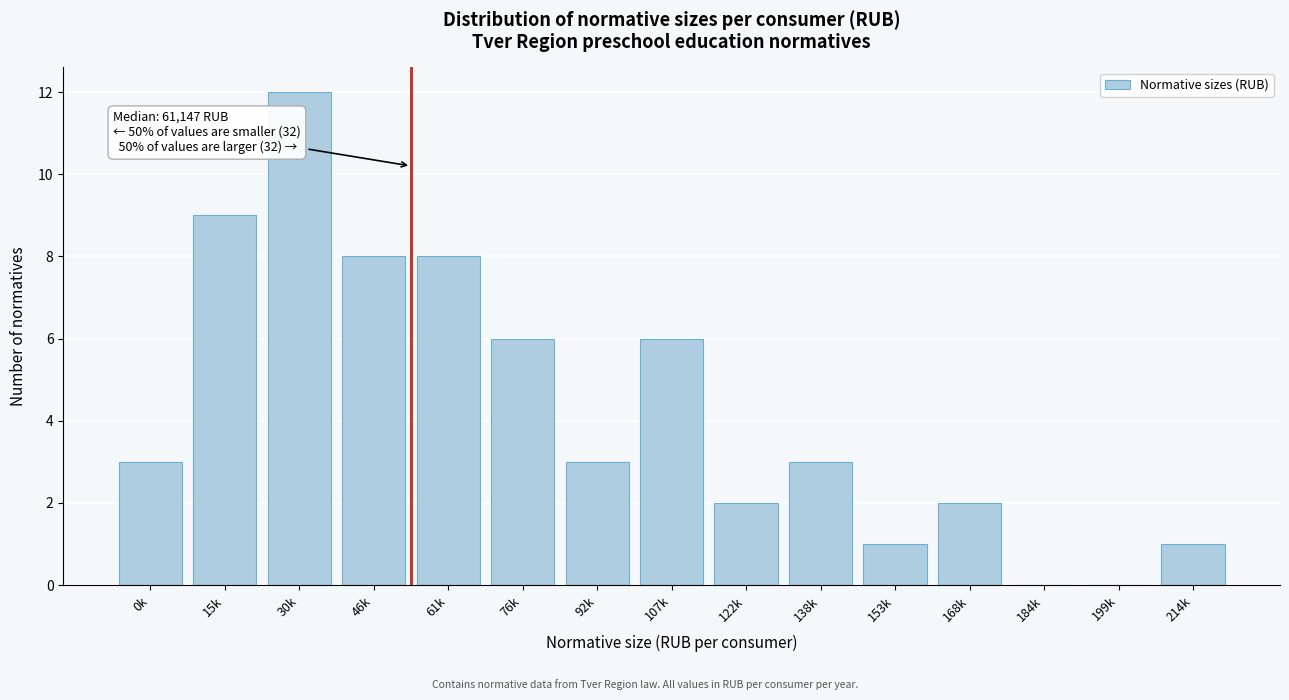

Reading left to right, list all the values displayed in this chart.

0k=3	15k=9	30k=12	46k=8	61k=8	76k=6	92k=3	107k=6	122k=2	138k=3	153k=1	168k=2	184k=0	199k=0	214k=1